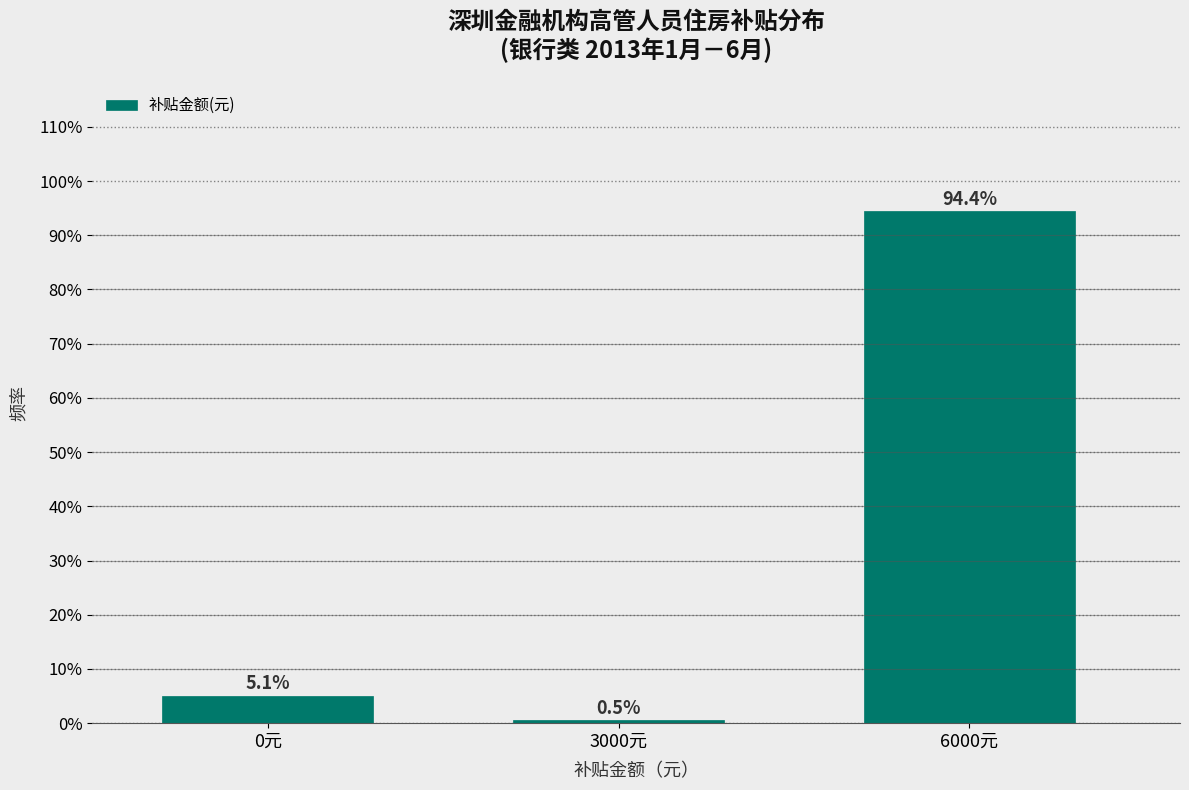

Reading left to right, list all the values displayed in this chart.

0元=5.1	3000元=0.5	6000元=94.4